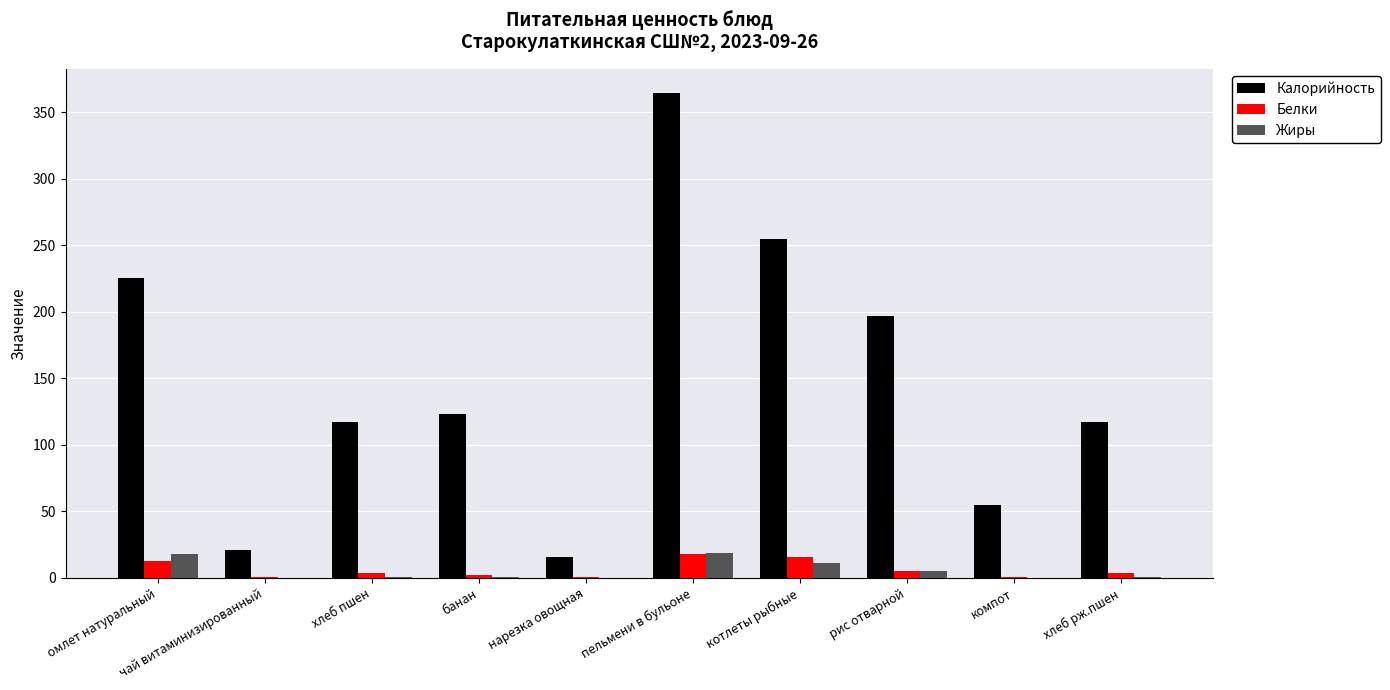

At which category does the chart reach its peak across all series?

пельмени в бульоне